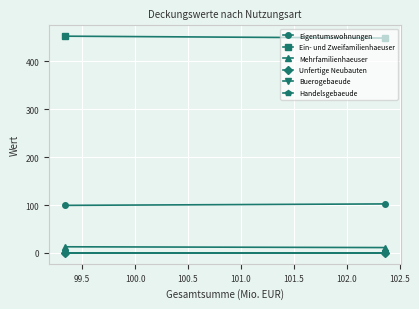

Read the Ein- und Zweifamilienhaeuser value at 99.5.

448.6